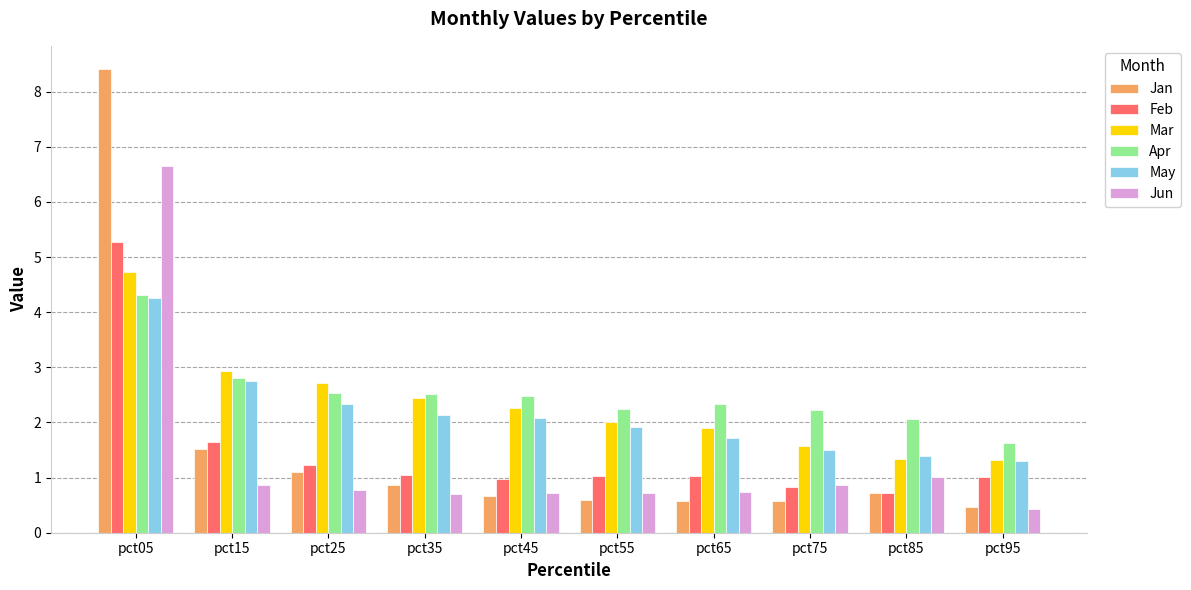

At how many categories does at least one series exceed 4?

1